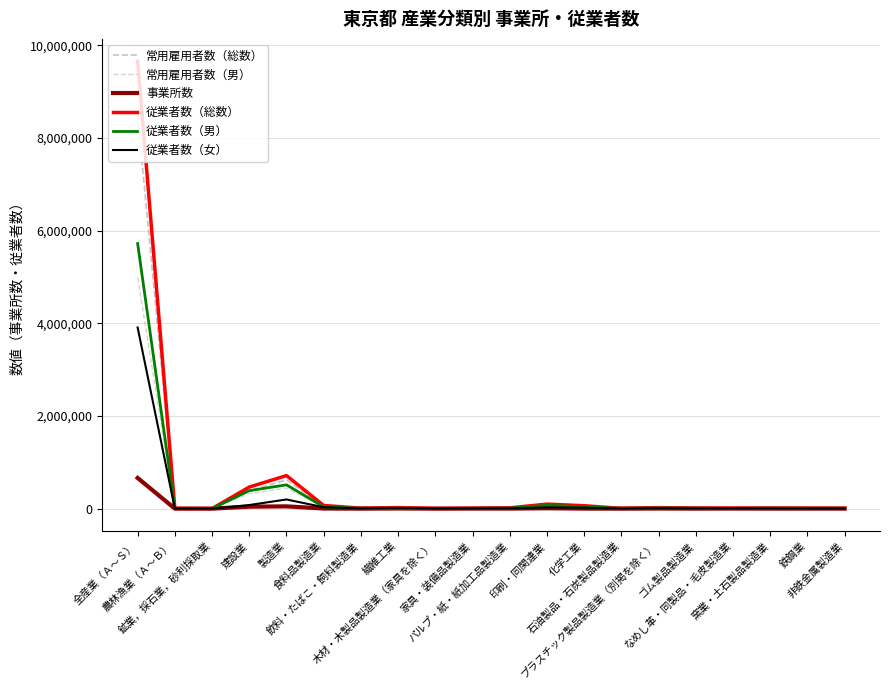

At which label does 常用雇用者数（総数） reach its peak?

全産業（Ａ～Ｓ）